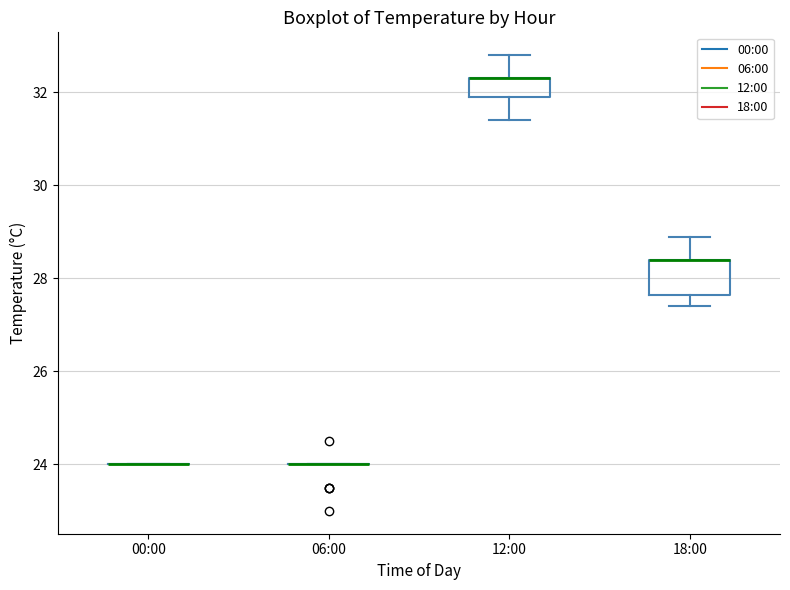

Reading left to right, read every box against the y-axis: the position of its median line, the range the box covers, and the ends of its whiskers. The values are not printed on the chart, so give them approximately, as read against the axis.

00:00: box collapsed to a line at 24.0, whiskers 24.0 to 24.0
06:00: box collapsed to a line at 24.0, whiskers 24.0 to 24.0
12:00: median 32.4 (drawn on the box's upper edge), box 32.0 to 32.4, whiskers 31.4 to 32.8
18:00: median 28.4 (drawn on the box's upper edge), box 27.6 to 28.4, whiskers 27.4 to 29.0